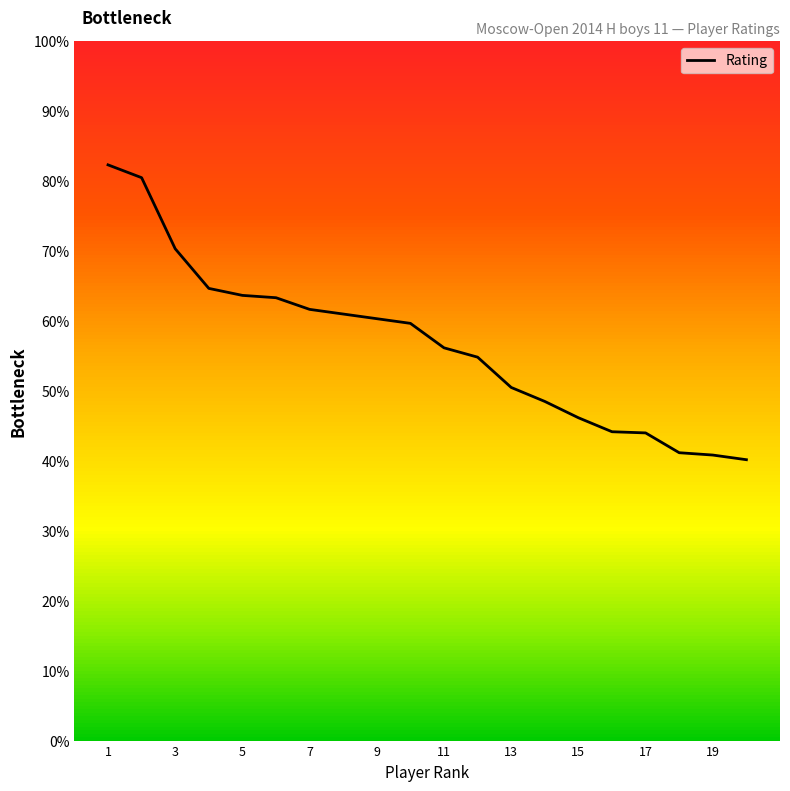

The Rating series shows 10.1 at 17. True or false?

False